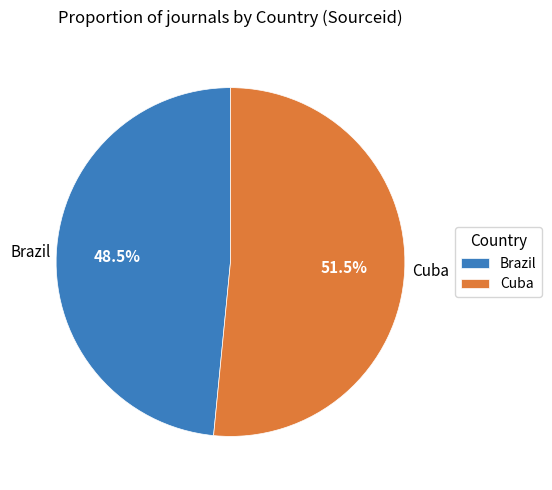

To the nearest percent, what is the difference between the largest and smallest slice percentages?

3%